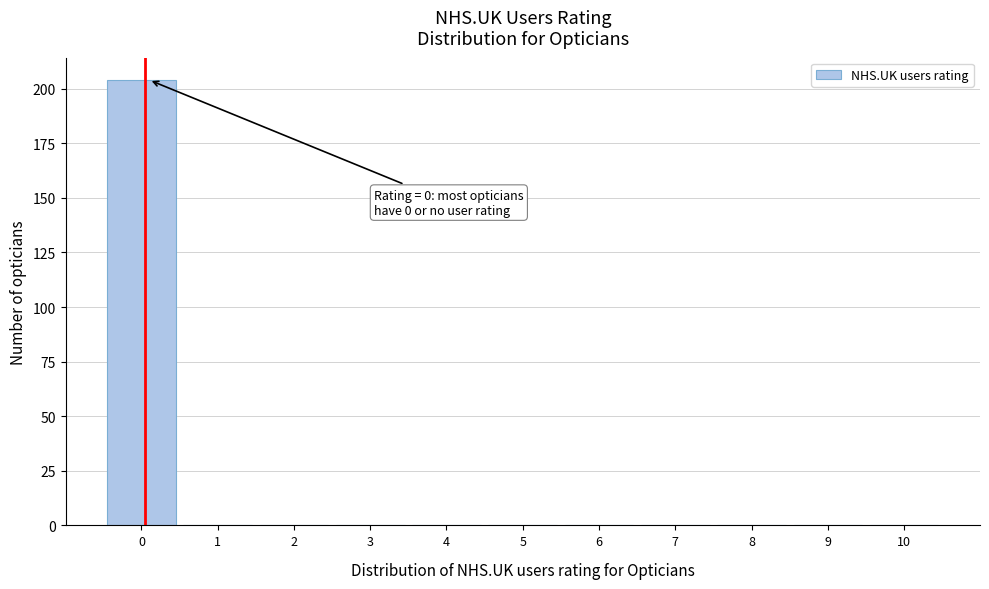

Reading left to right, extract all data points from this chart.

0=204	1=0	2=0	3=0	4=0	5=0	6=0	7=0	8=0	9=0	10=0